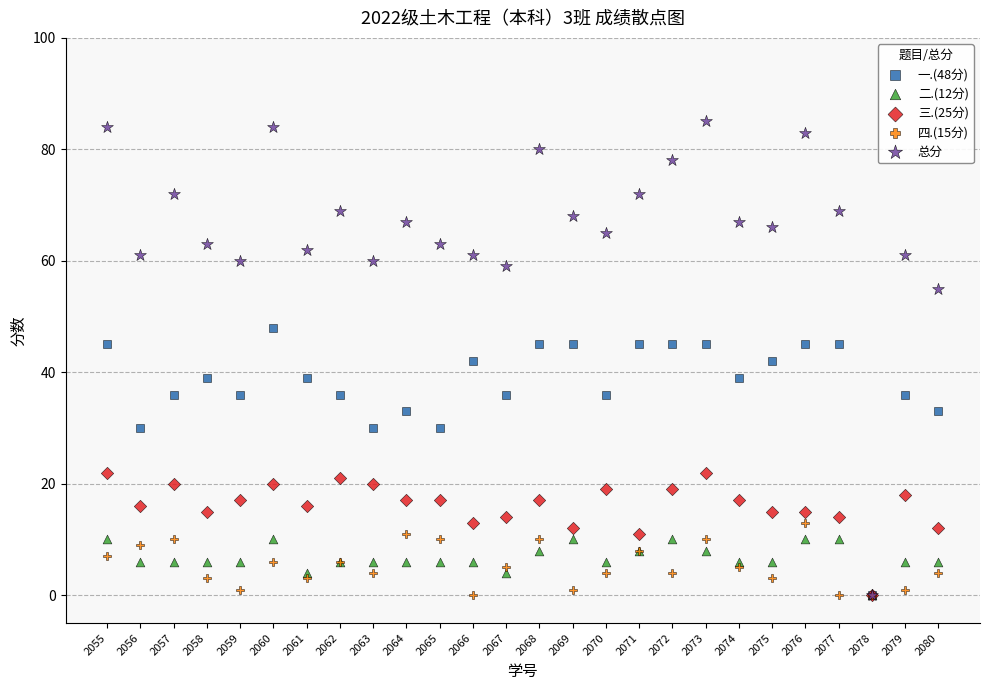

What are all the series names shown in the legend?

一.(48分), 二.(12分), 三.(25分), 四.(15分), 总分